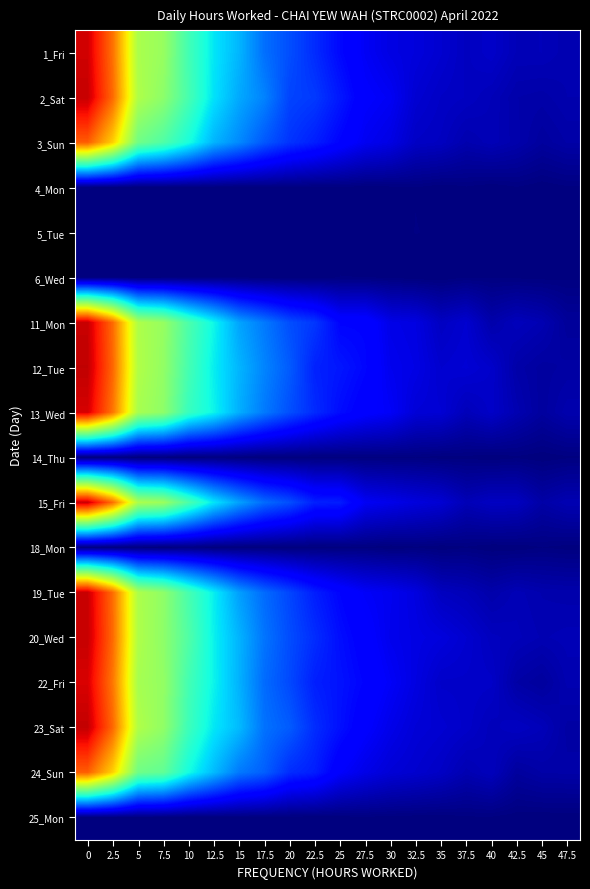

Between 25 and 37.5, which series saw the biggest shift?

row_10